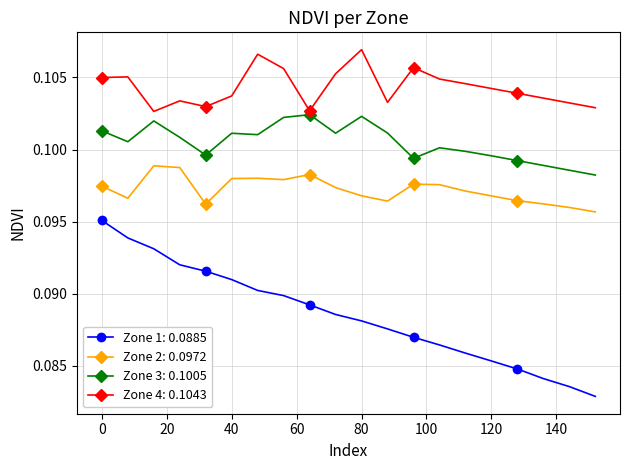

At how many categories does at least one series exceed 0?

20